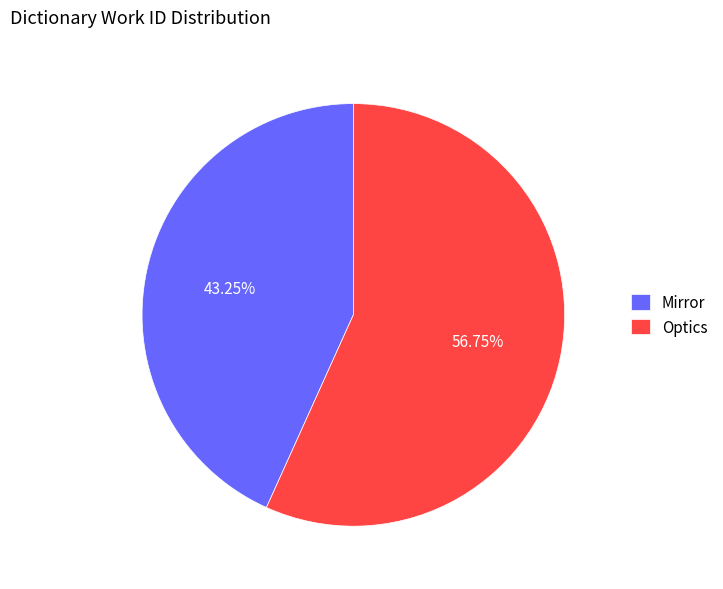

Which category has the smallest portion of the pie?

Mirror